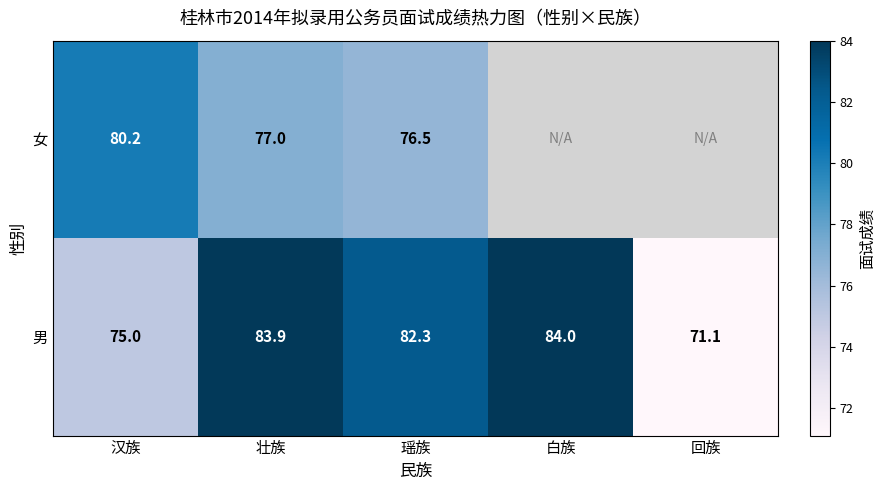

What is the difference between the highest and lowest values at 汉族?

5.2